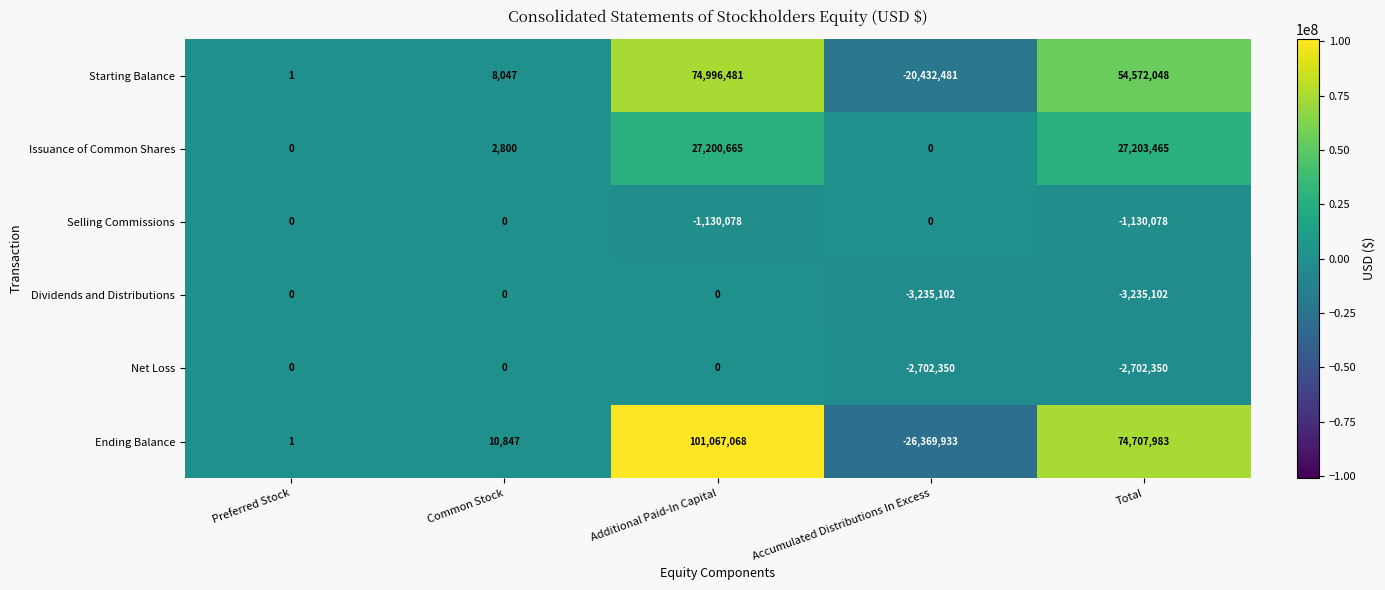

Which series changed the most between Preferred Stock and Total?

Ending Balance